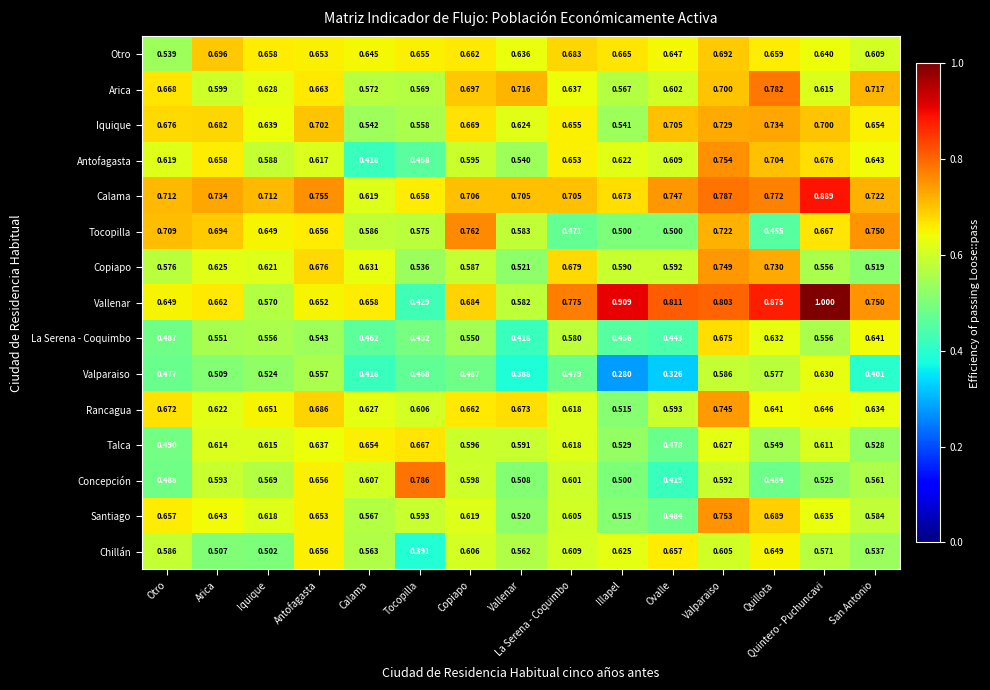

What is the greatest value displayed?

1.0